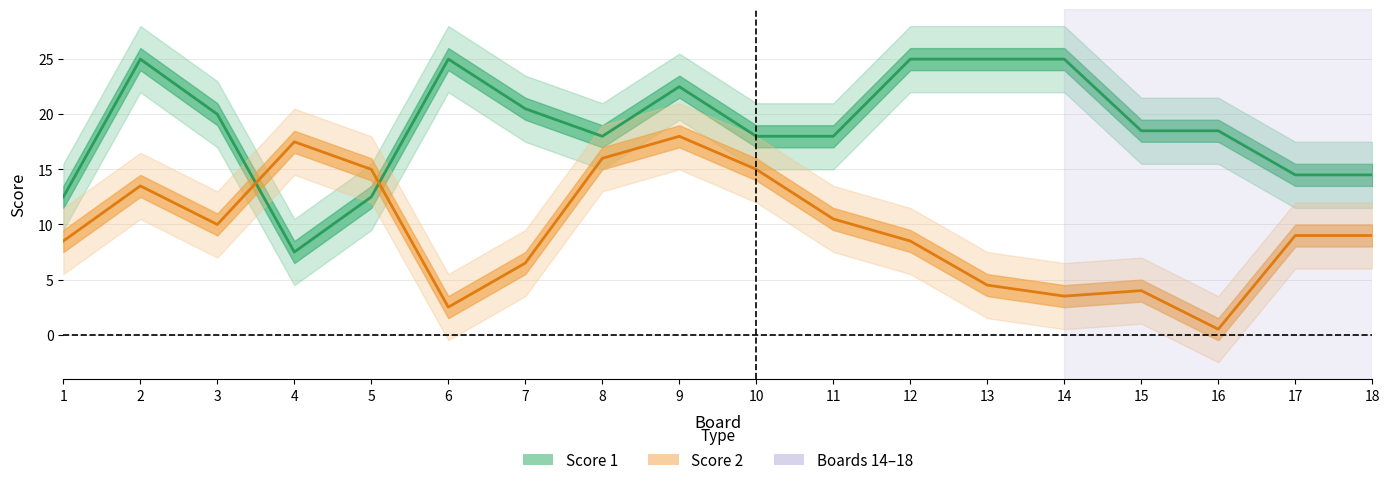

What is the difference between the highest and lowest values at 12?

16.5